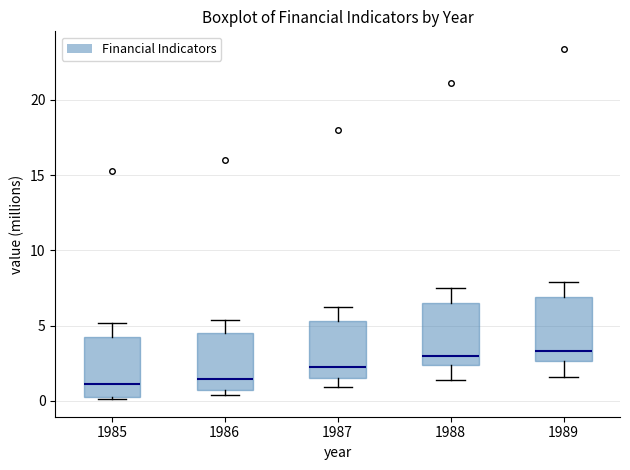

Reading left to right, transcribe this box plot: for each box, give where its median line is, the range the box spans, and where its two whiskers end, as read against the y-axis. The values are not printed on the chart, so give them approximately, as read against the axis.

1985: median 1.0, box 0.5 to 4.5, whiskers 0.0 to 5.0
1986: median 1.5, box 0.5 to 4.5, whiskers 0.5 (just below the box's lower edge) to 5.5
1987: median 2.5, box 1.5 to 5.5, whiskers 1.0 to 6.0
1988: median 3.0, box 2.5 to 6.5, whiskers 1.5 to 7.5
1989: median 3.5, box 2.5 to 7.0, whiskers 1.5 to 8.0